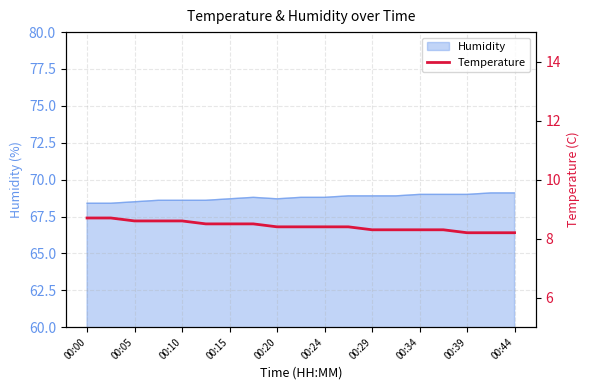

What is the lowest value of the Humidity series?

68.4